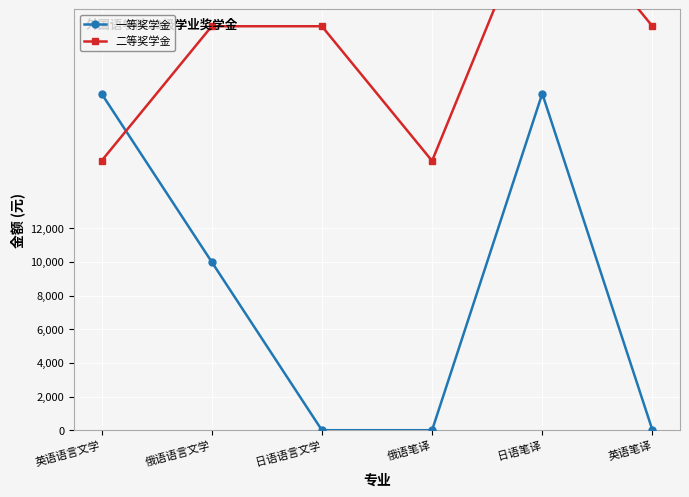

What is the value of the 二等奖学金 point at the 6th from the left?

24000